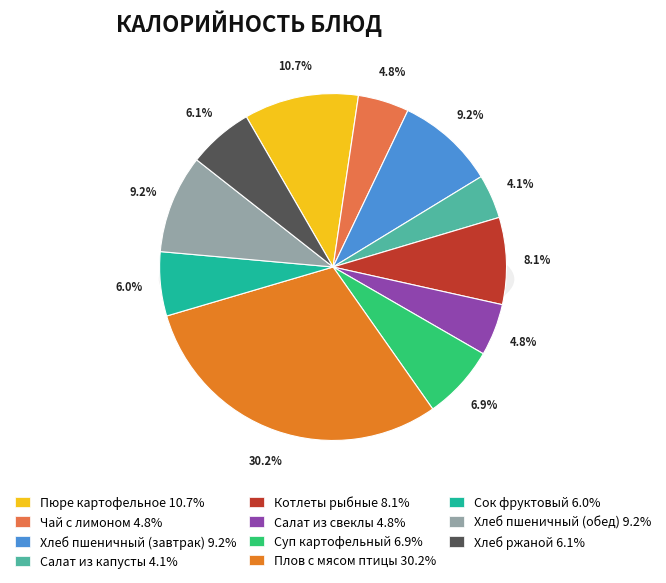

To the nearest percent, what is the difference between the largest and smallest slice percentages?

26%